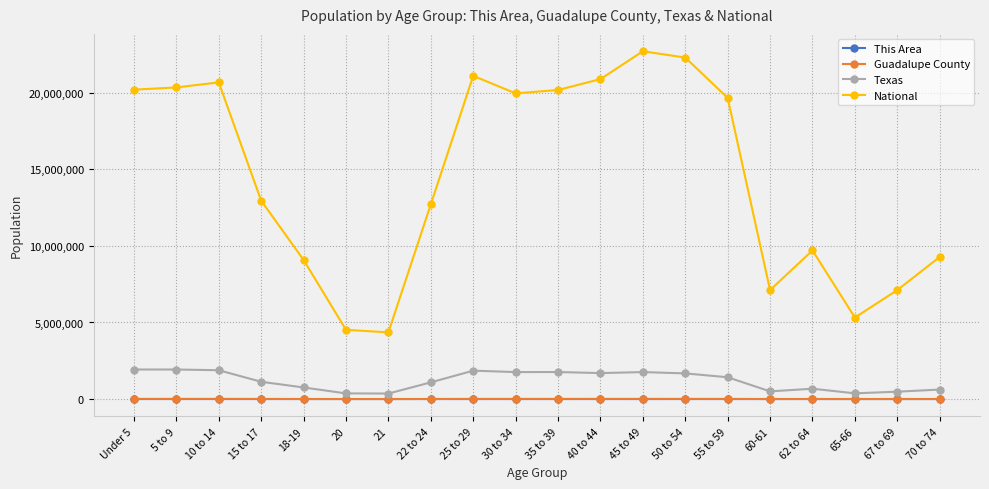

True or false: Texas has a value of 1694795 at 40 to 44.

True